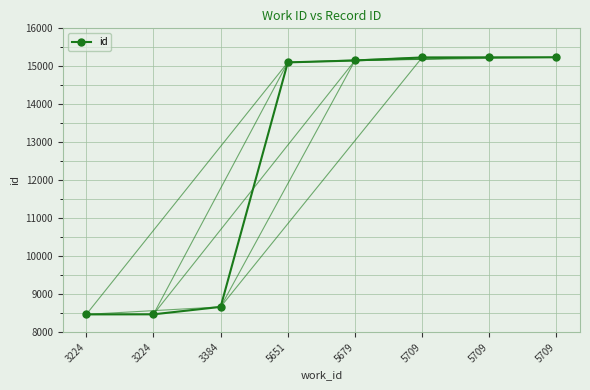

True or false: there are more than 0 points higher than both neighbors.

False